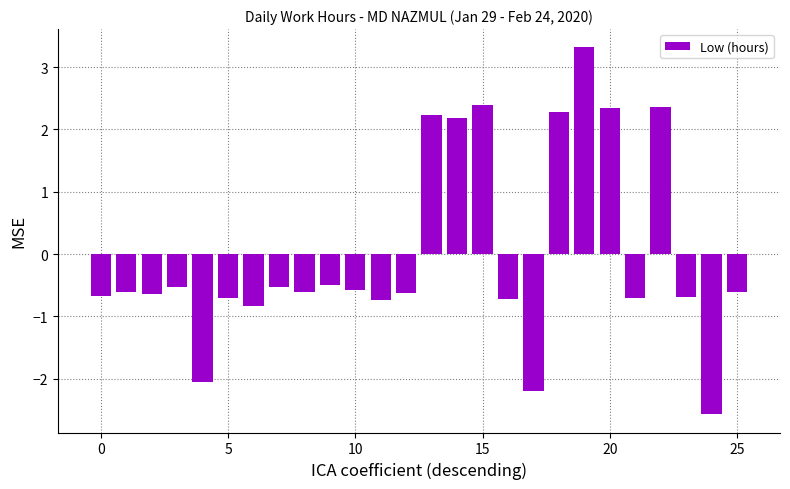

How many data points are less than 0?

19